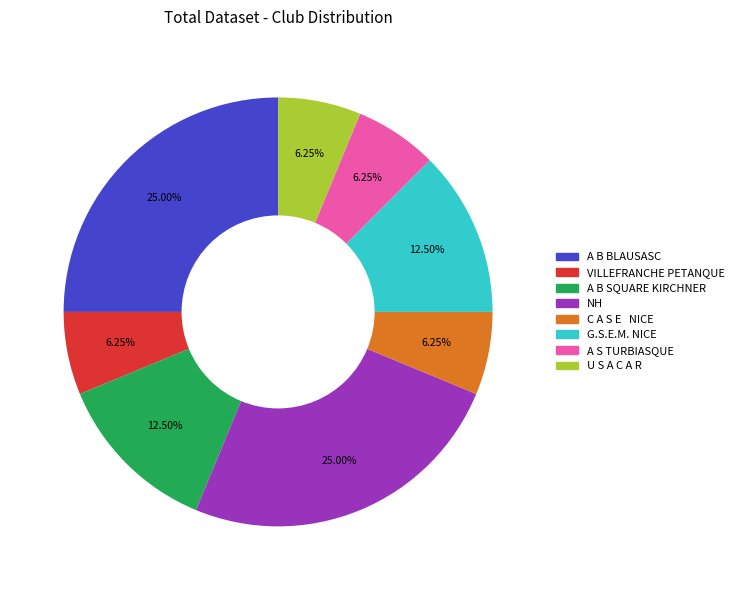

How many segments does this pie chart have?

8